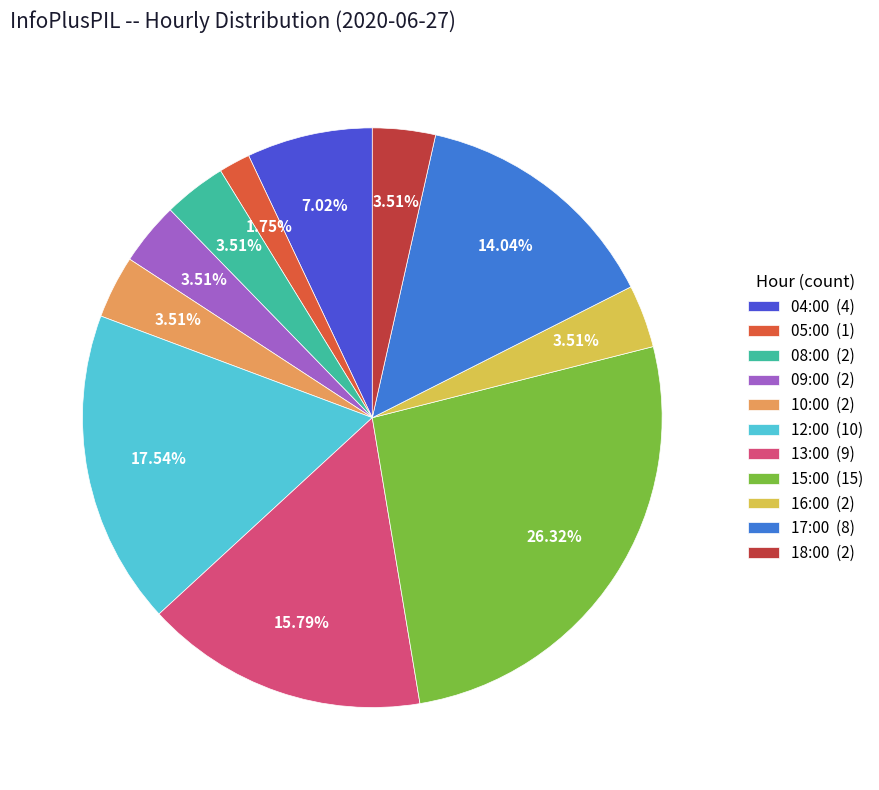

To the nearest percent, what percentage of the pie is 10:00?

4%